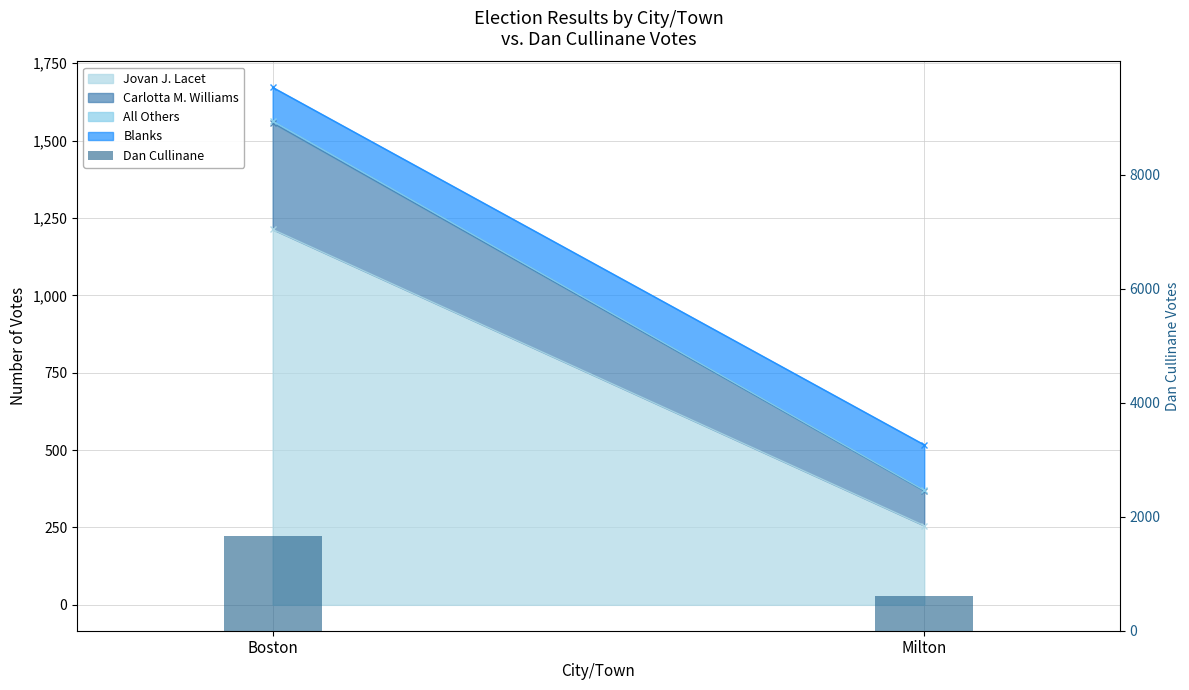

List the labels in order of value, smallest first.

Milton, Boston